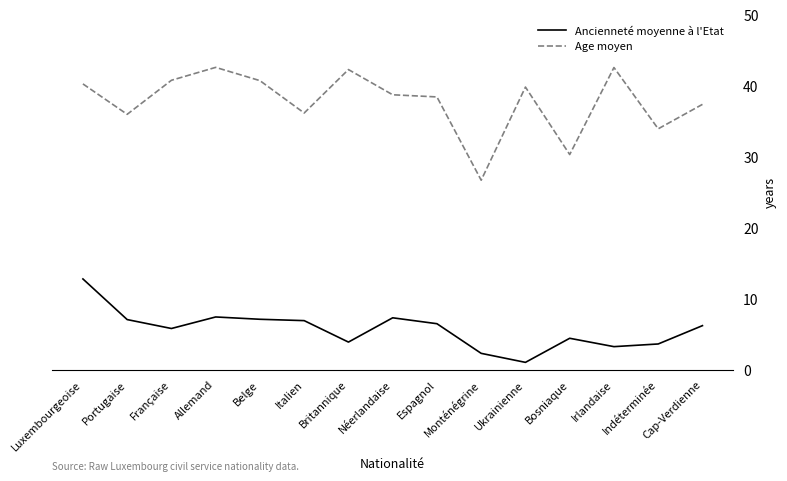

List the series in order of their overall mean, highest first.

Age moyen, Ancienneté moyenne à l'Etat